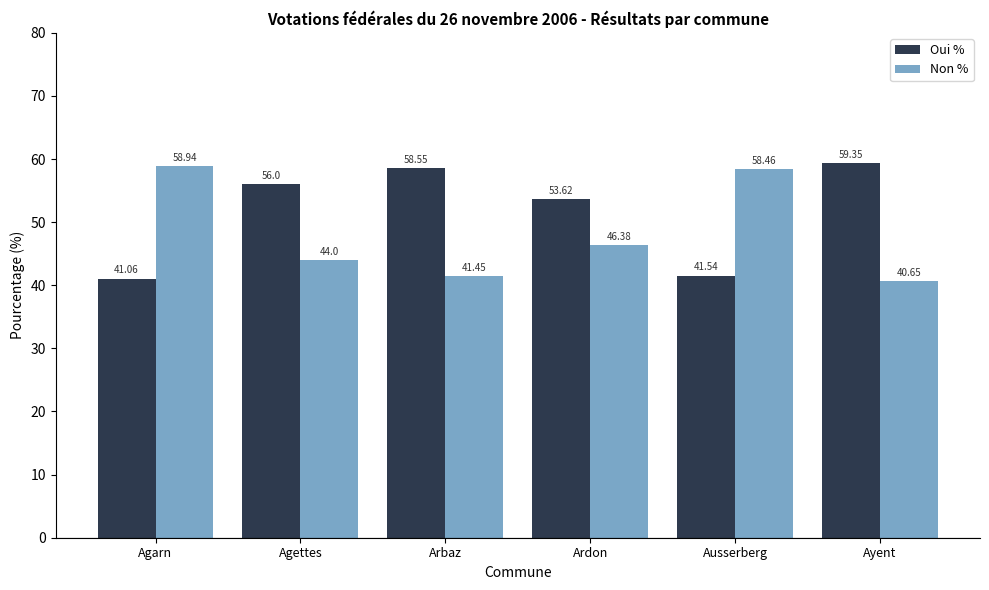

Which category has the highest value in the Oui % series?

Ayent